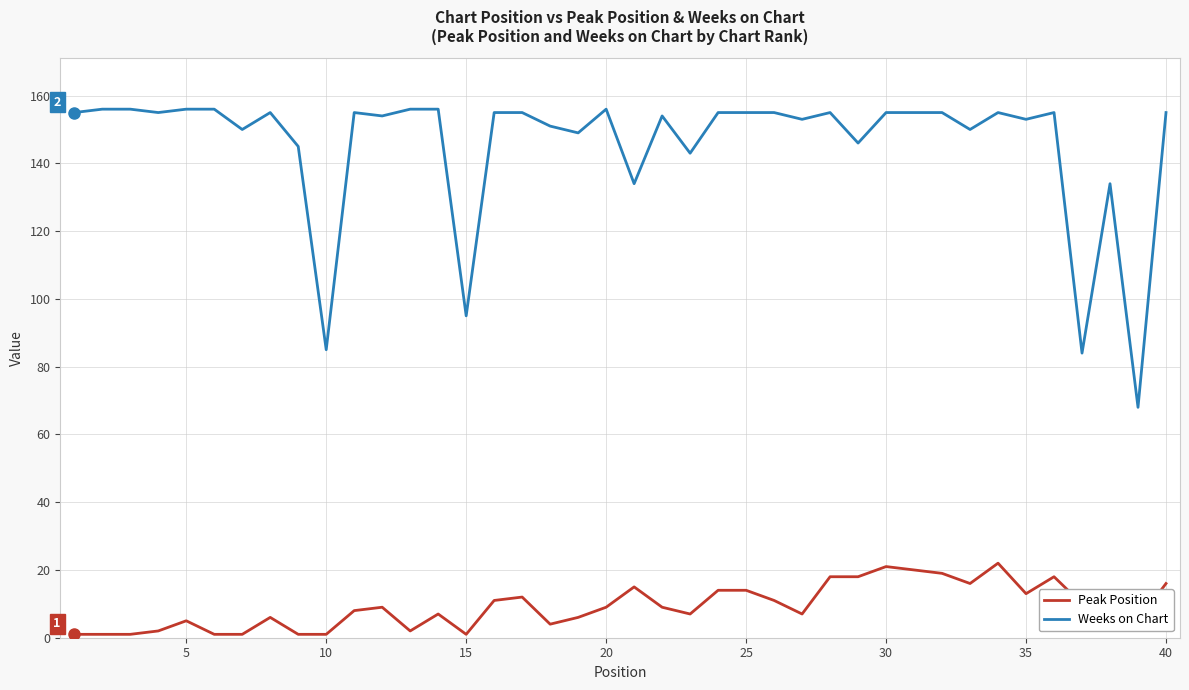

True or false: Weeks on Chart and Peak Position intersect in this chart.

False